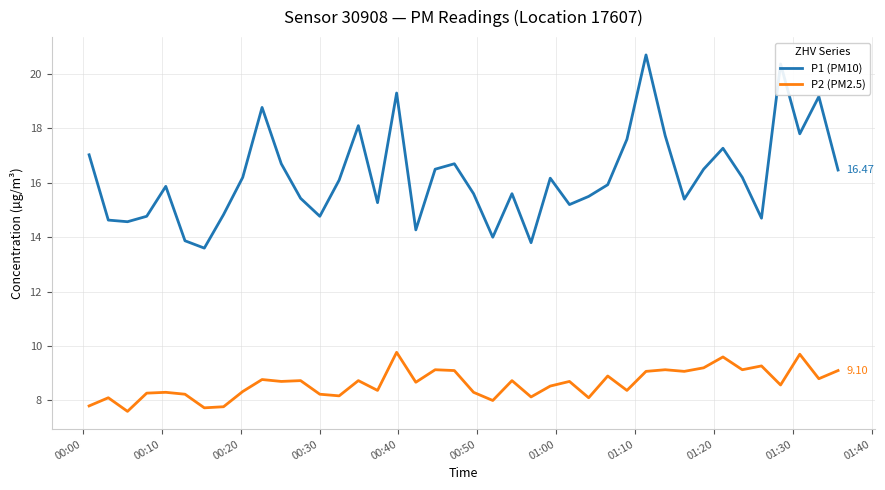

Which series has the largest total across all categories?

P1 (PM10)